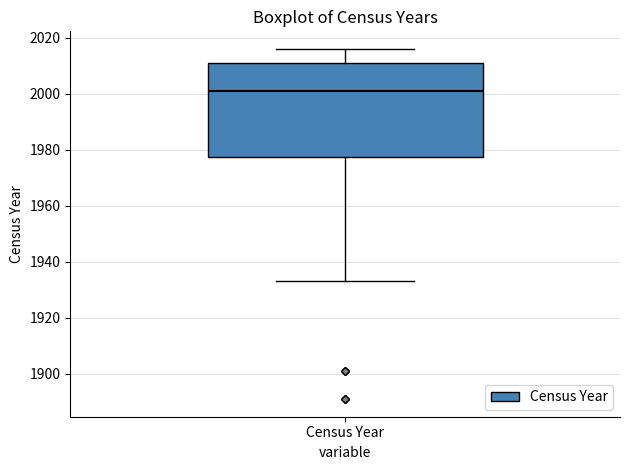

Read this box plot against the y-axis: the position of the median line, the range covered by the box, and the ends of both whiskers. The values are not printed on the chart, so give them approximately, as read against the axis.

median 2002, box 1978 to 2012, whiskers 1934 to 2016